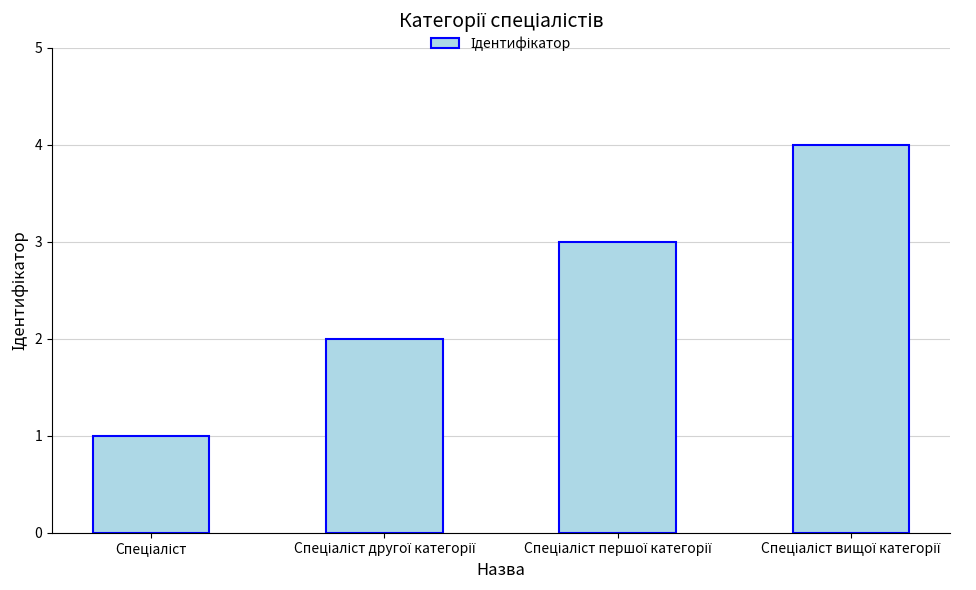

What is the maximum value shown in the chart?

4